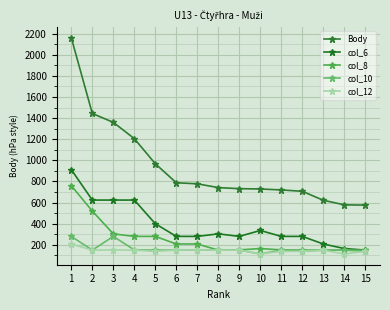

In col_12, how many points are lower than both neighbors (excluding endpoints)?

4